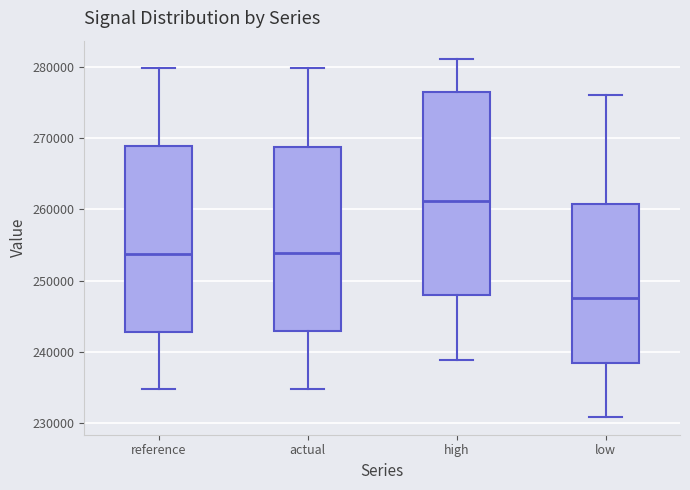

Where does the upper whisker of the box for low end on the y-axis? The values are not printed on the chart, so give them approximately, as read against the axis.

276000